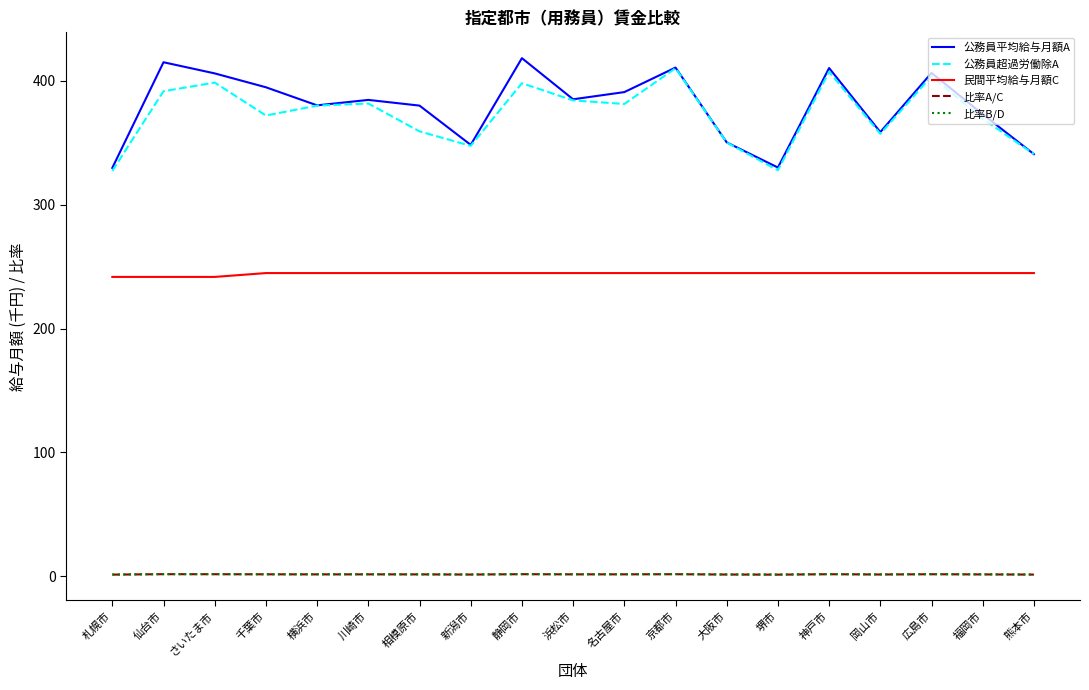

What is the greatest value displayed?

418.3